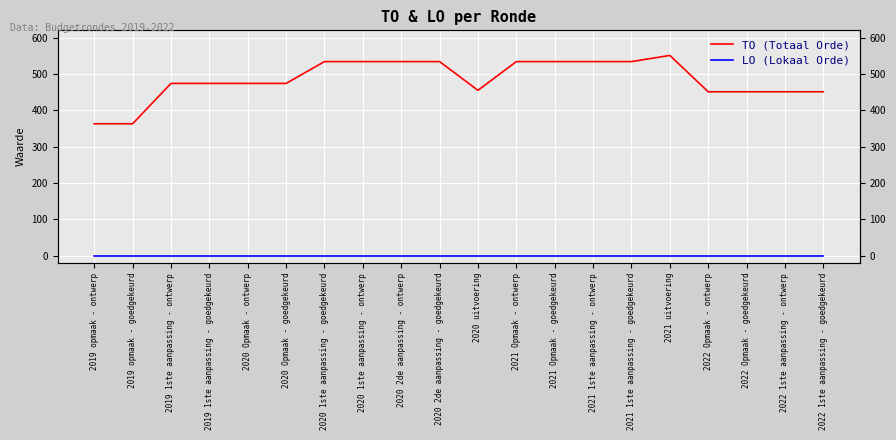

Reading left to right, transcribe all the data shown in this chart.

TO (Totaal Orde): 363	363	474	474	474	474	534	534	534	534	455	534	534	534	534	551	451	451	451	451
LO (Lokaal Orde): 0	0	0	0	0	0	0	0	0	0	0	0	0	0	0	0	0	0	0	0